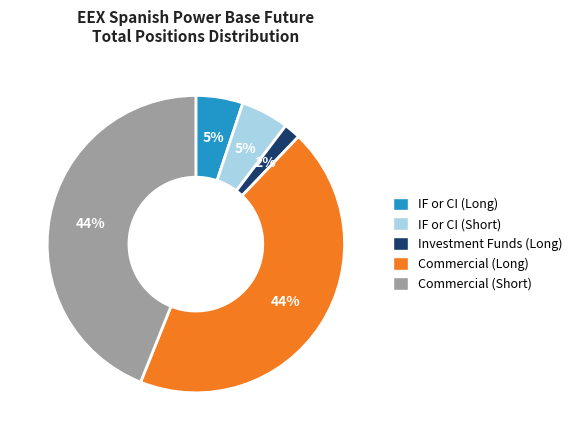

How many slices are in this pie chart?

5